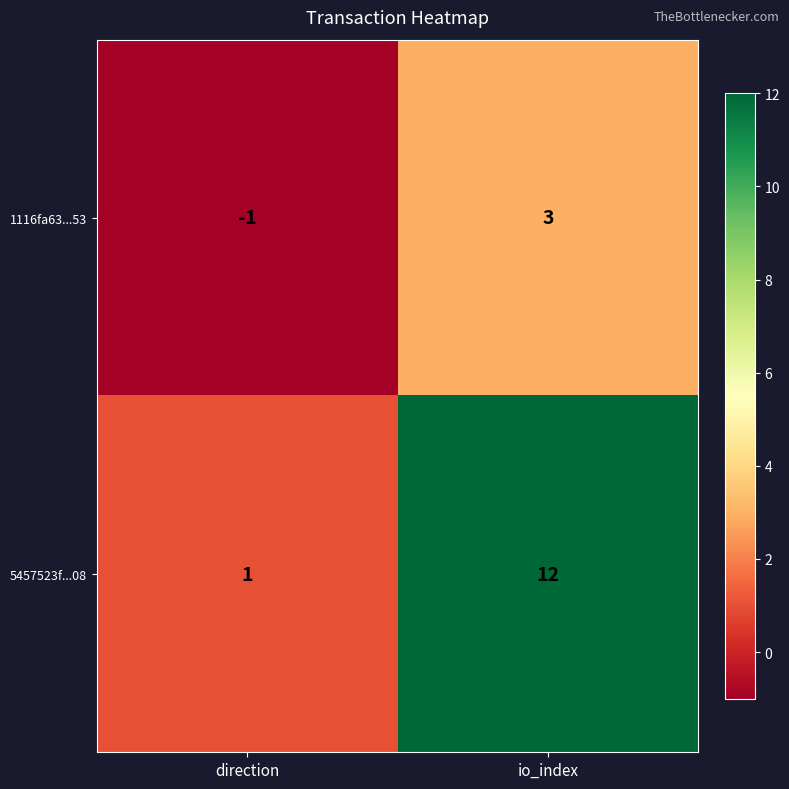

Reading left to right, extract all data points from this chart.

1116fa63...53: -1	3
5457523f...08: 1	12